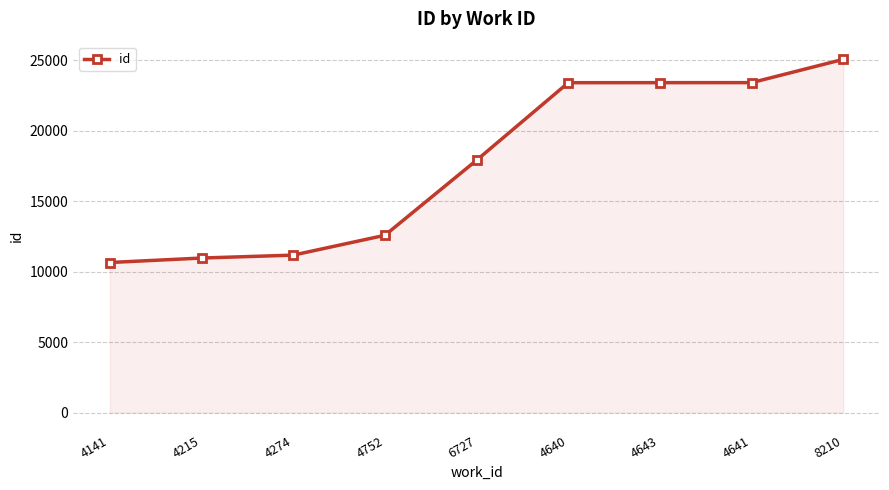

The chart shows a value of 17437 at 4215. True or false?

False